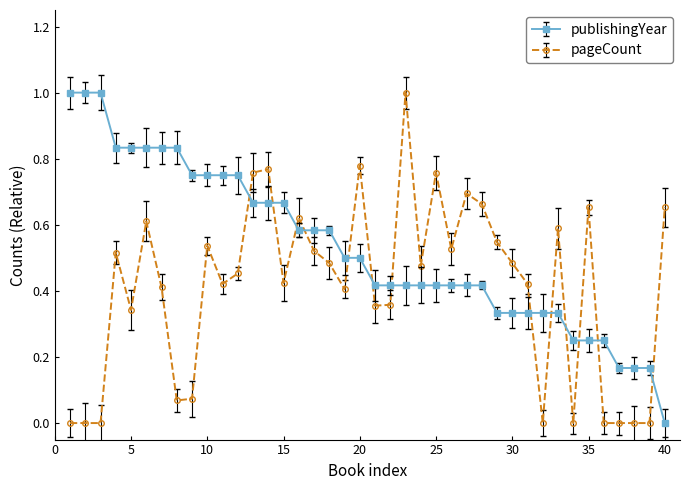

What is the greatest value displayed?

1.0